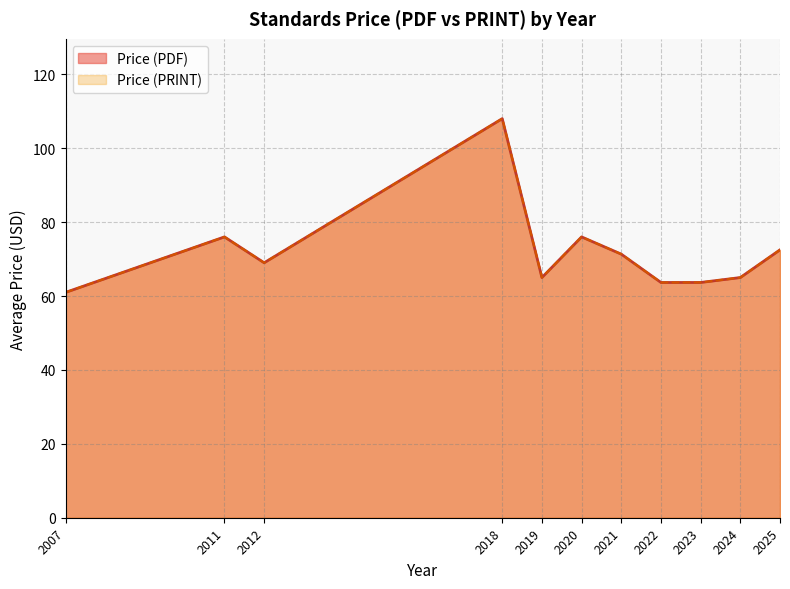

Rank the series by their maximum value, from lowest to highest.

Price (PDF), Price (PRINT)